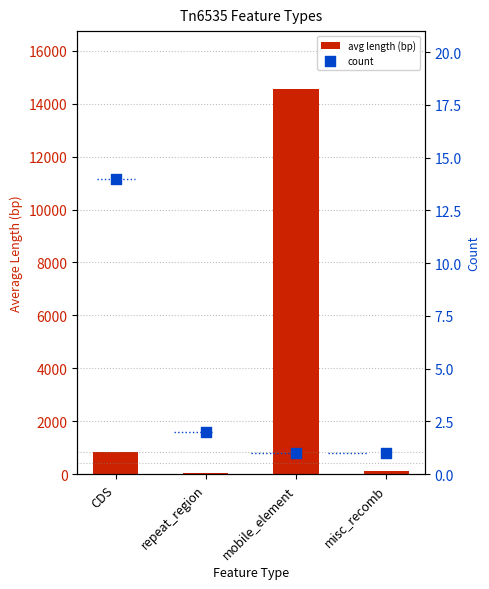

Which series reaches the minimum Y coordinate?

count